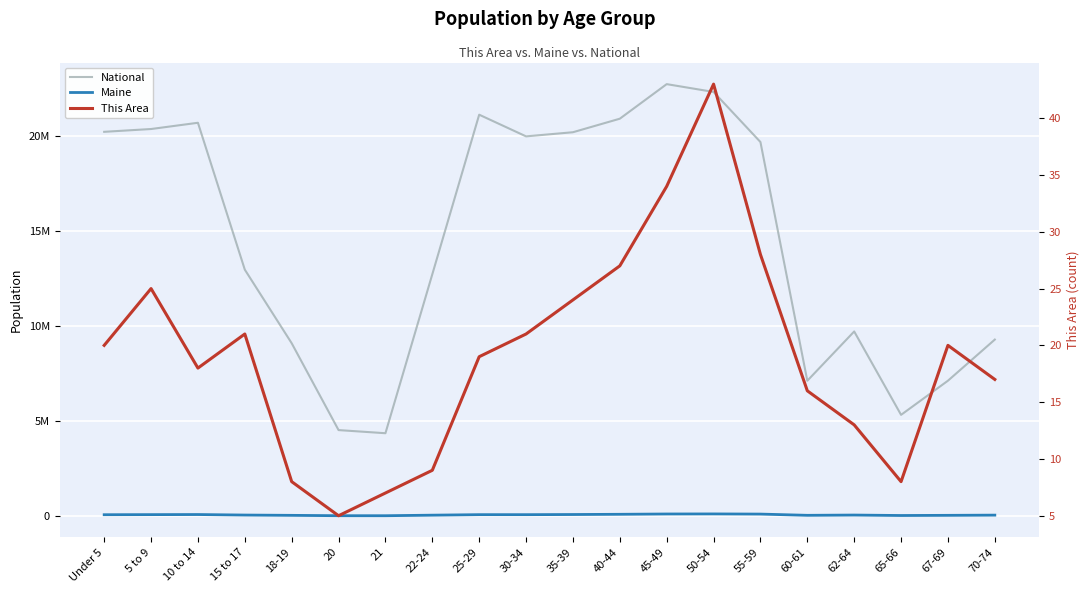

Which label corresponds to the smallest value in the chart?

20